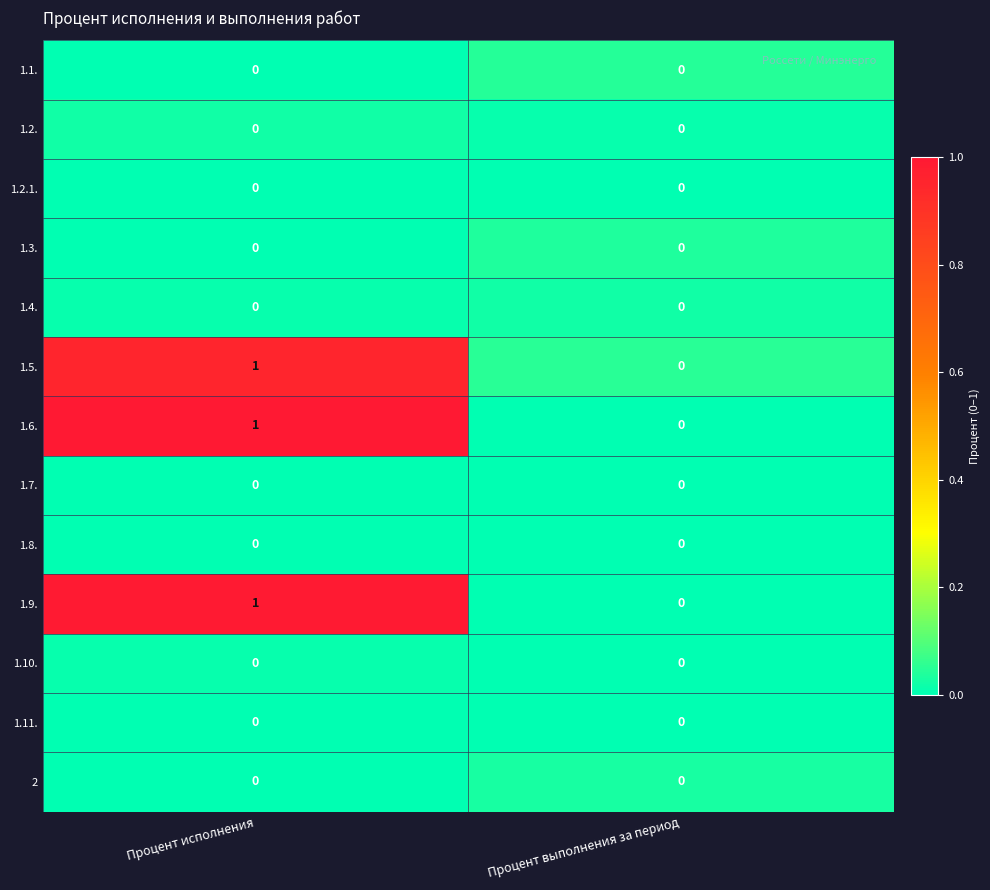

Where is 1.6. nearest to the value 0?

Процент выполнения за период